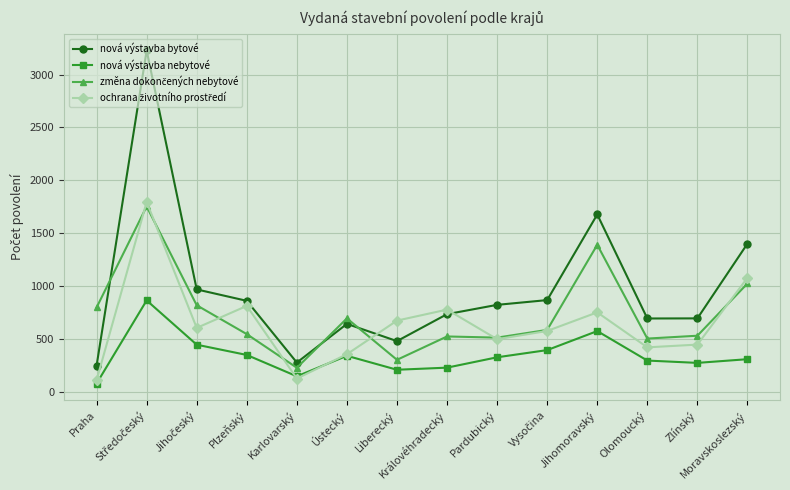

What is the difference between the nová výstavba nebytové values at Zlínský and Liberecký?

65